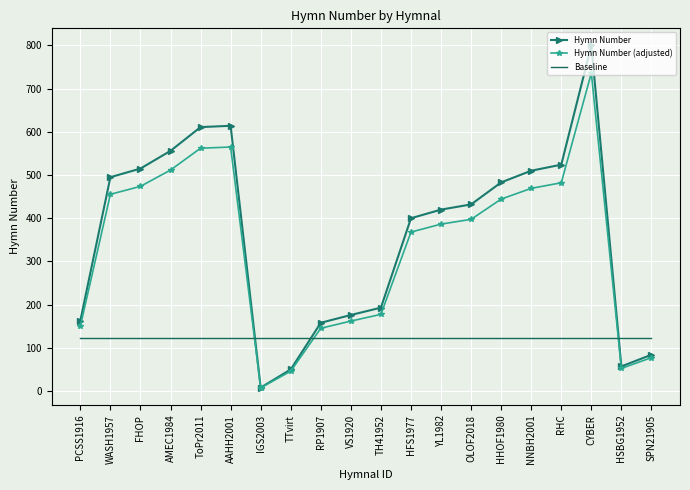

What position from the right is OLOF2018?

7